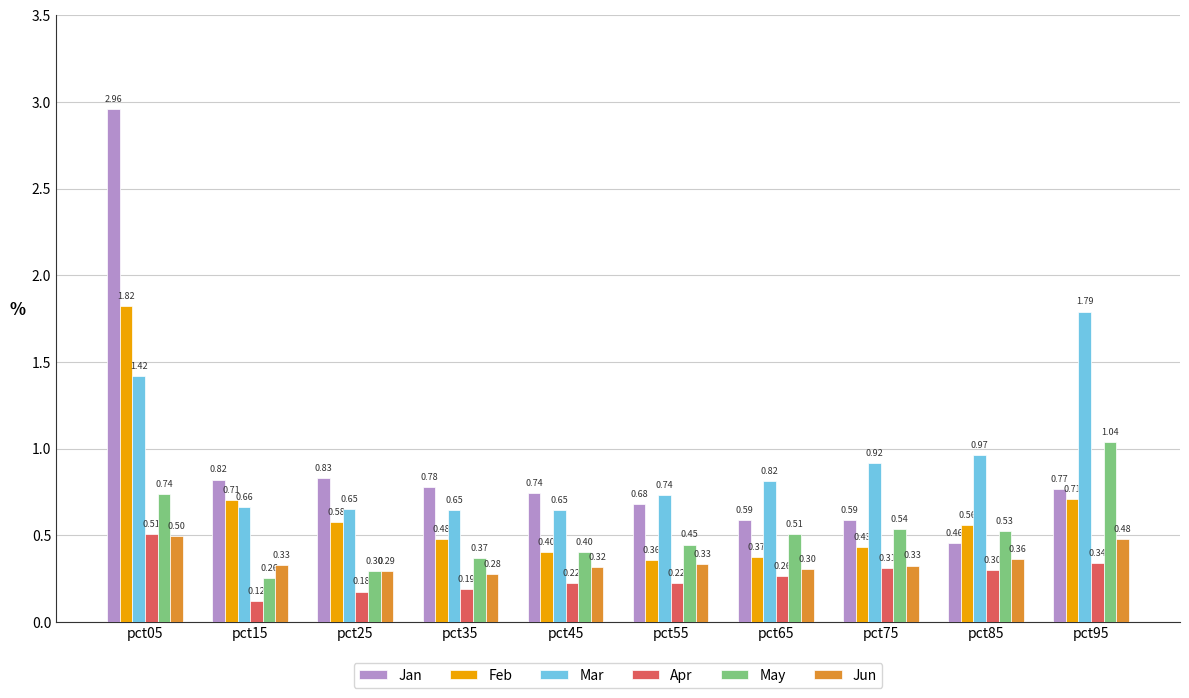

What is the sum of the Mar values at pct45 and pct95?

2.4